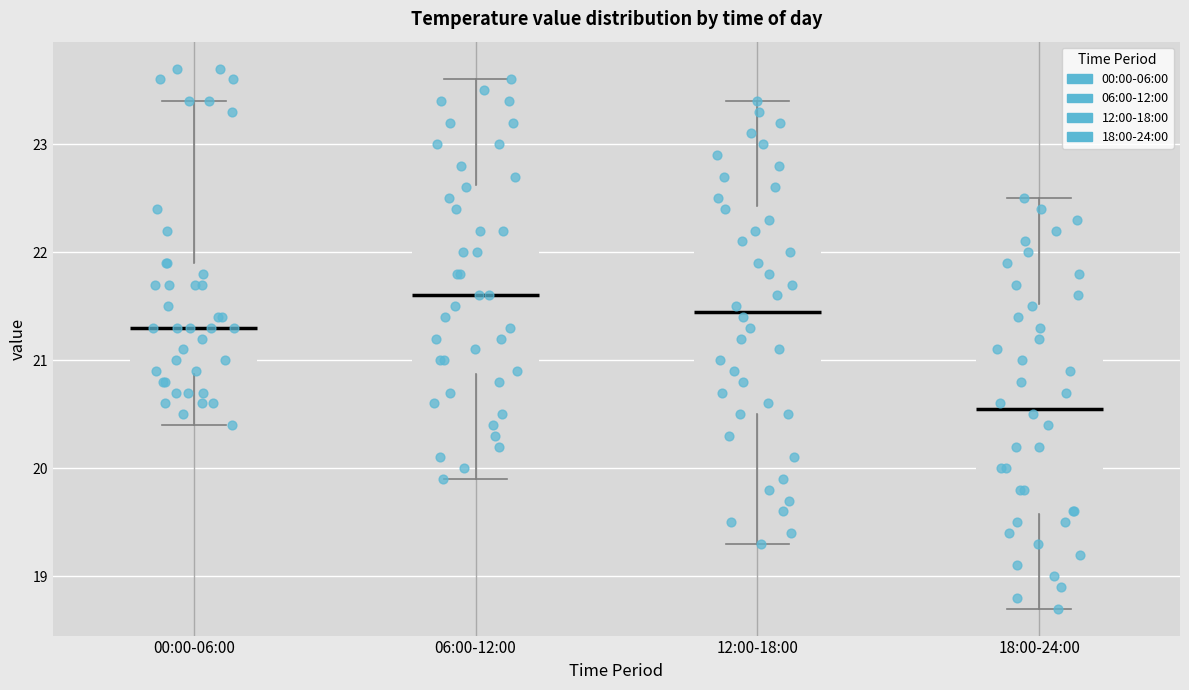

Where does the lower whisker of the box for 06:00-12:00 end on the y-axis? The values are not printed on the chart, so give them approximately, as read against the axis.

19.9